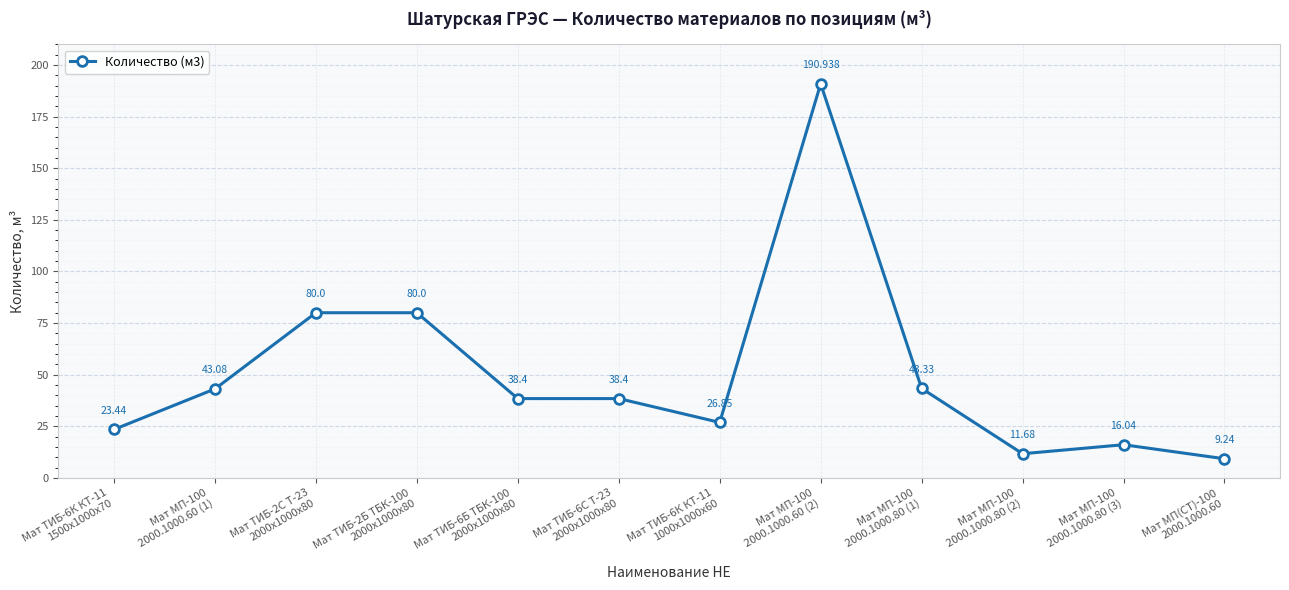

How many interior local peaks (higher than both neighbors) does the data have?

2